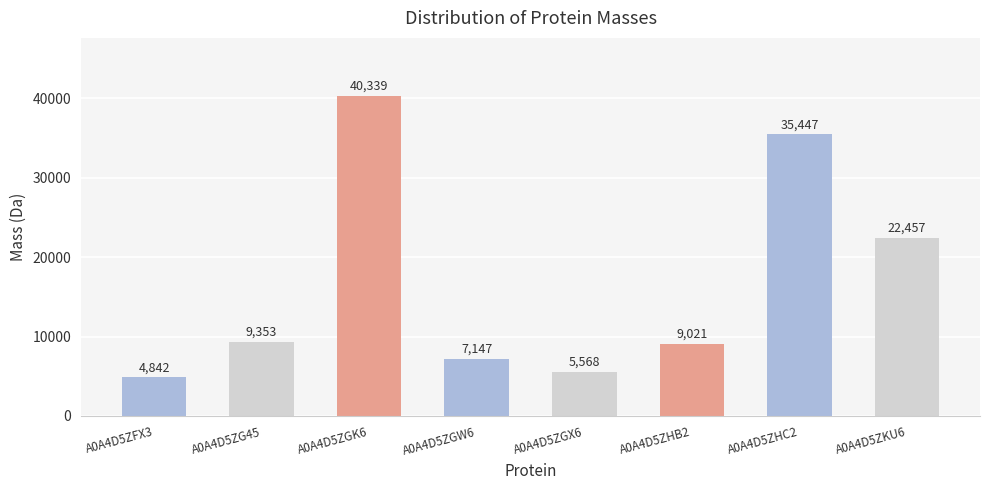

What is the maximum value shown in the chart?

40339.3